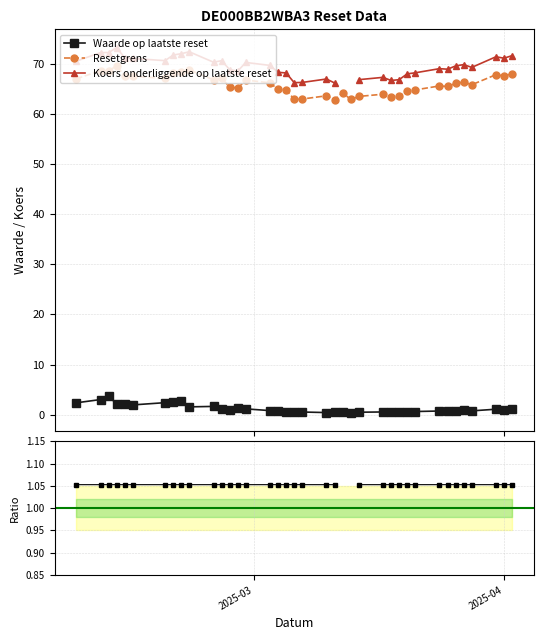

True or false: Resetgrens and Waarde op laatste reset cross at least once.

False